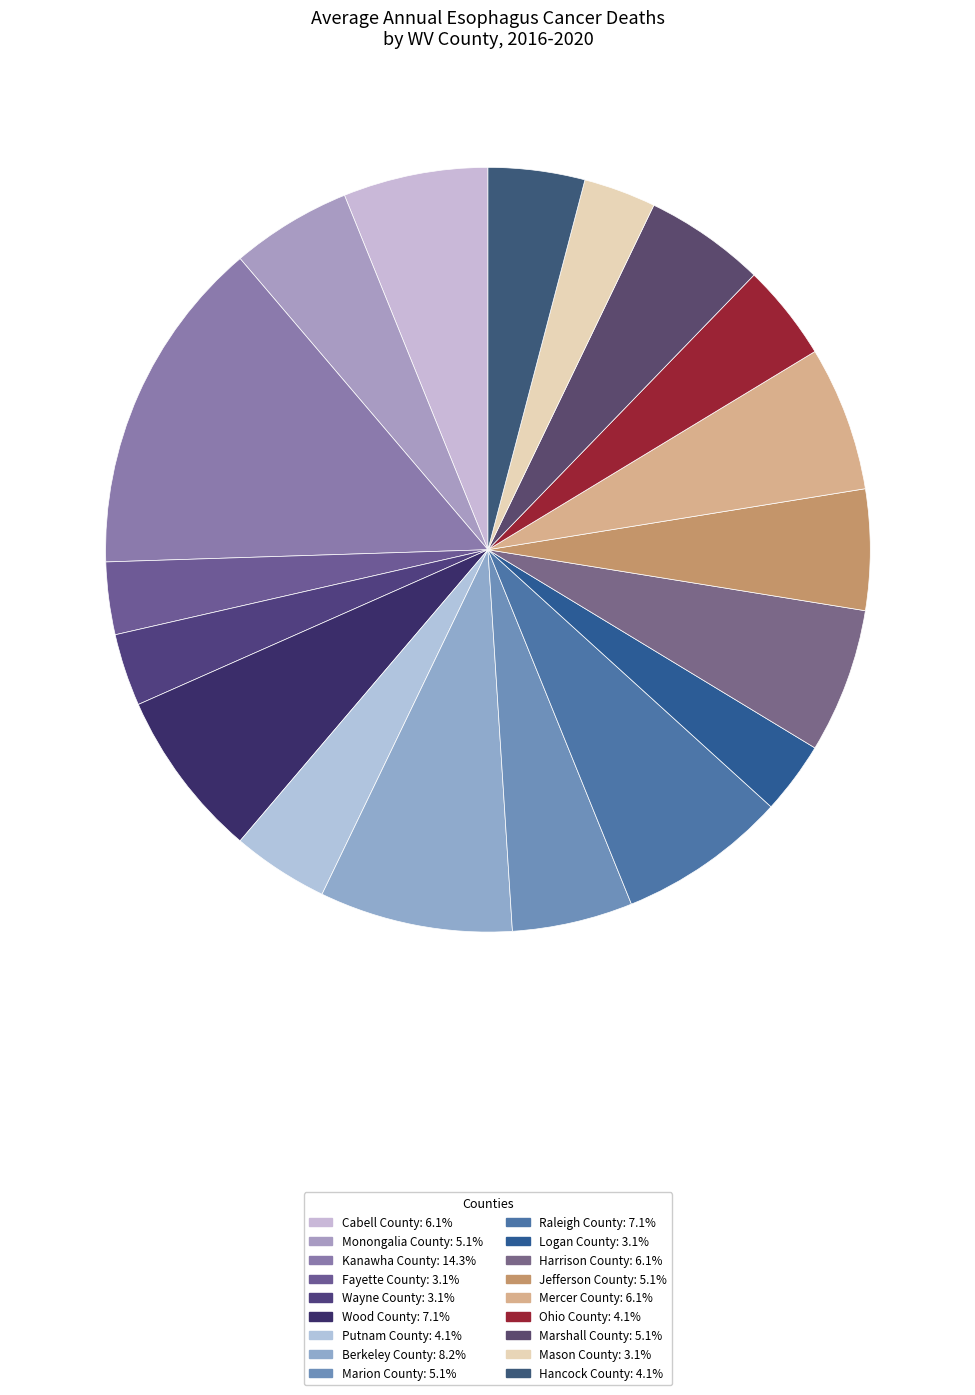

How many segments does this pie chart have?

18